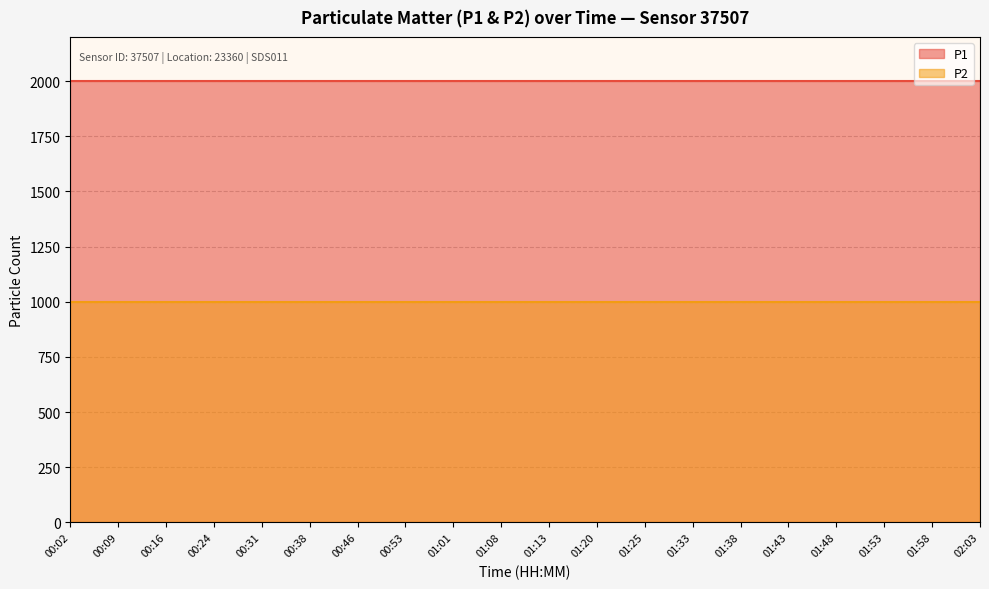

How many lines are shown in the chart?

2